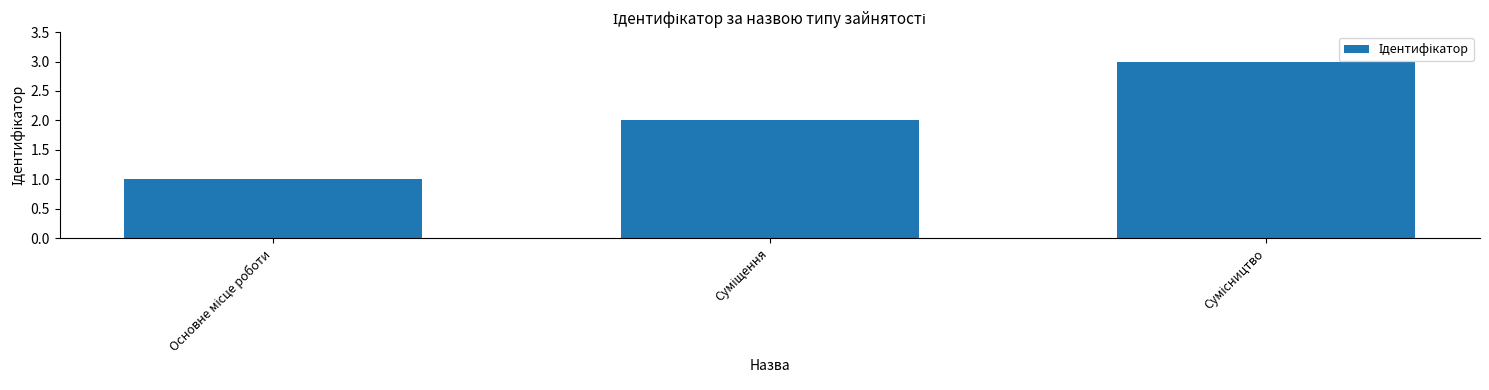

What is the maximum value shown in the chart?

3